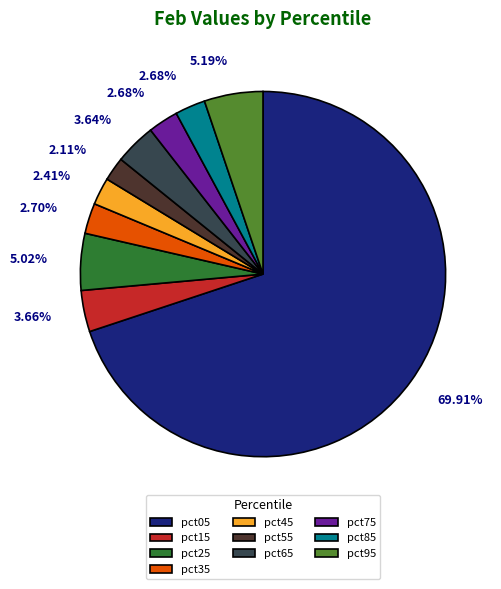

To the nearest percent, what is the combined percentage of pct45 and pct25?

7%